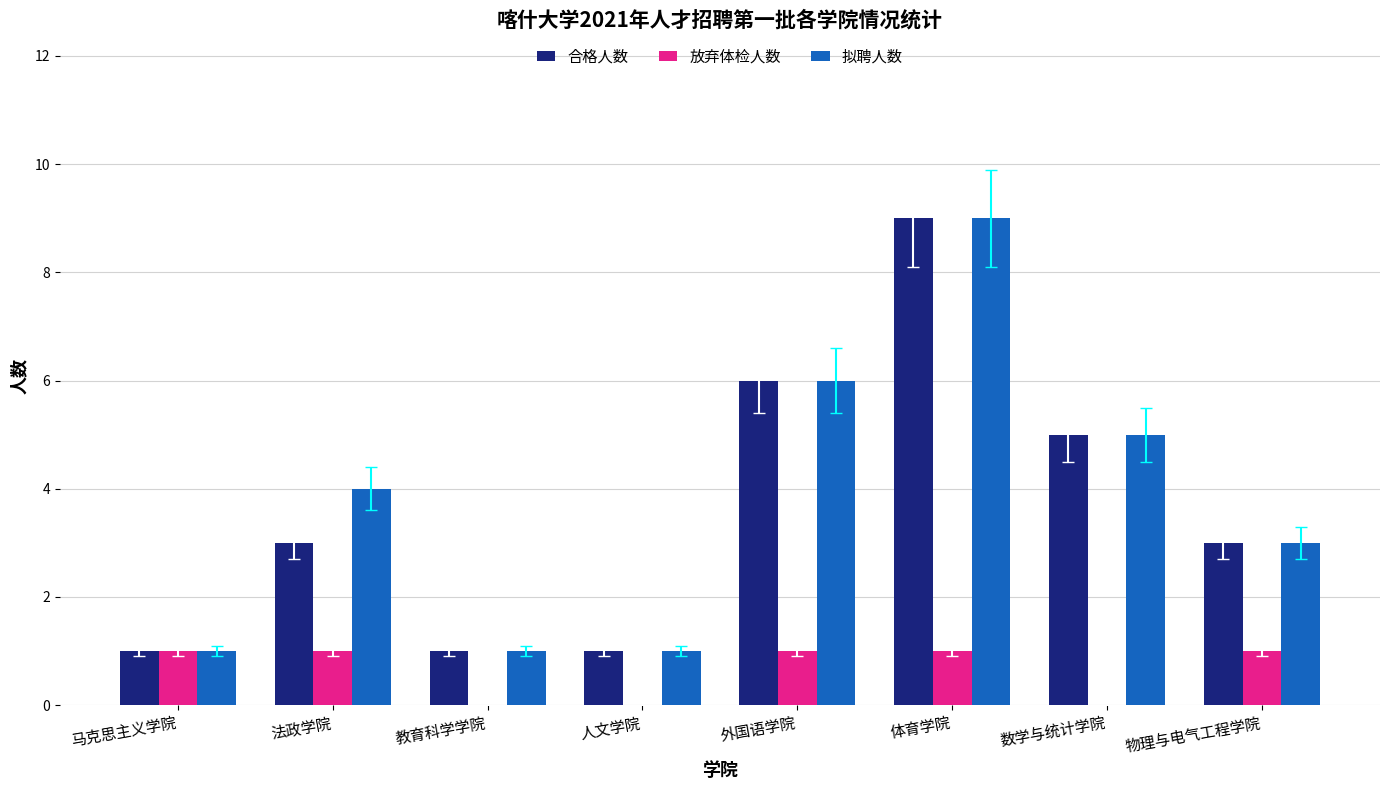

The 拟聘人数 series shows 1 at 人文学院. True or false?

True